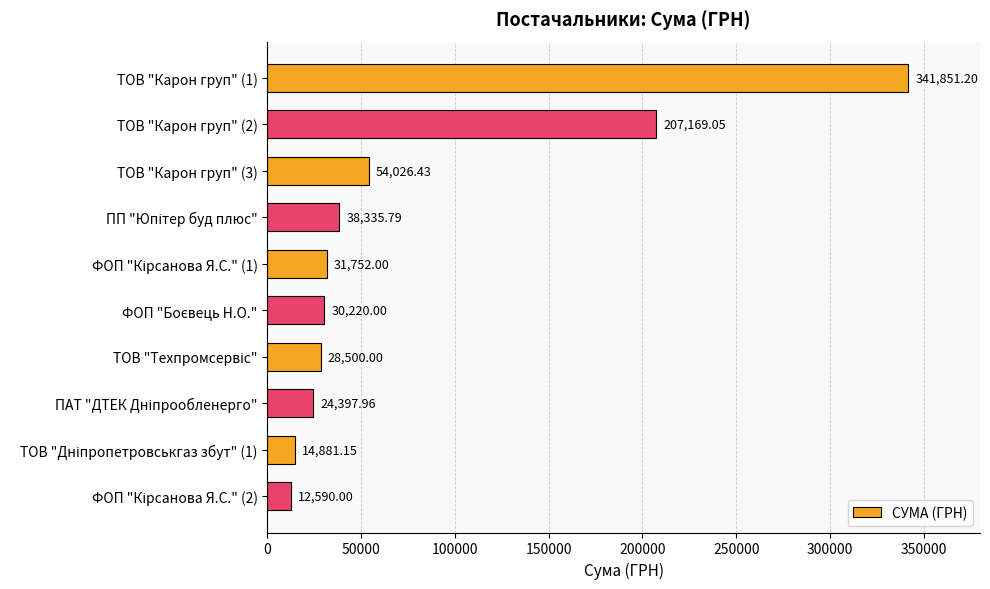

What is the difference between the second highest and second lowest values?

192287.9